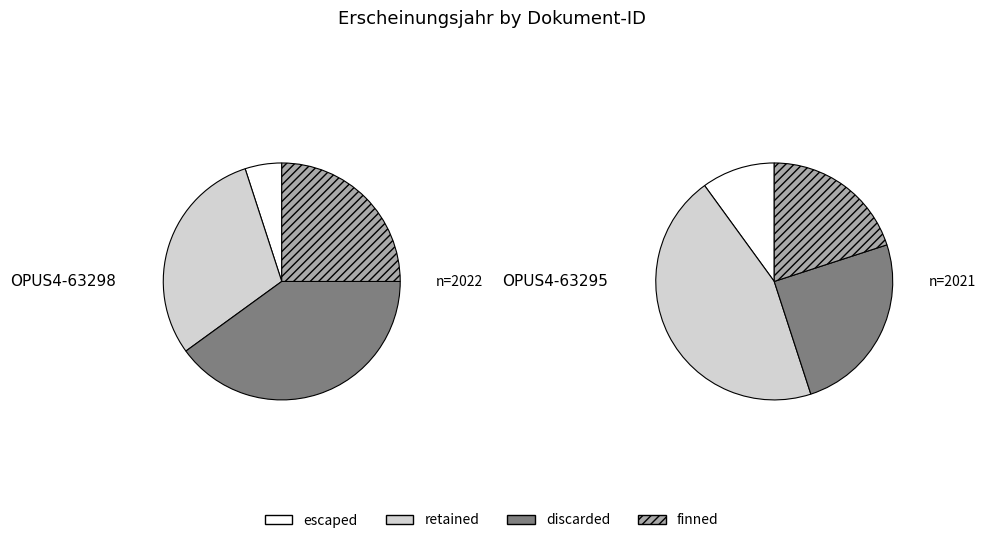

How much of the chart is everything except OPUS4-63295?

50.0%